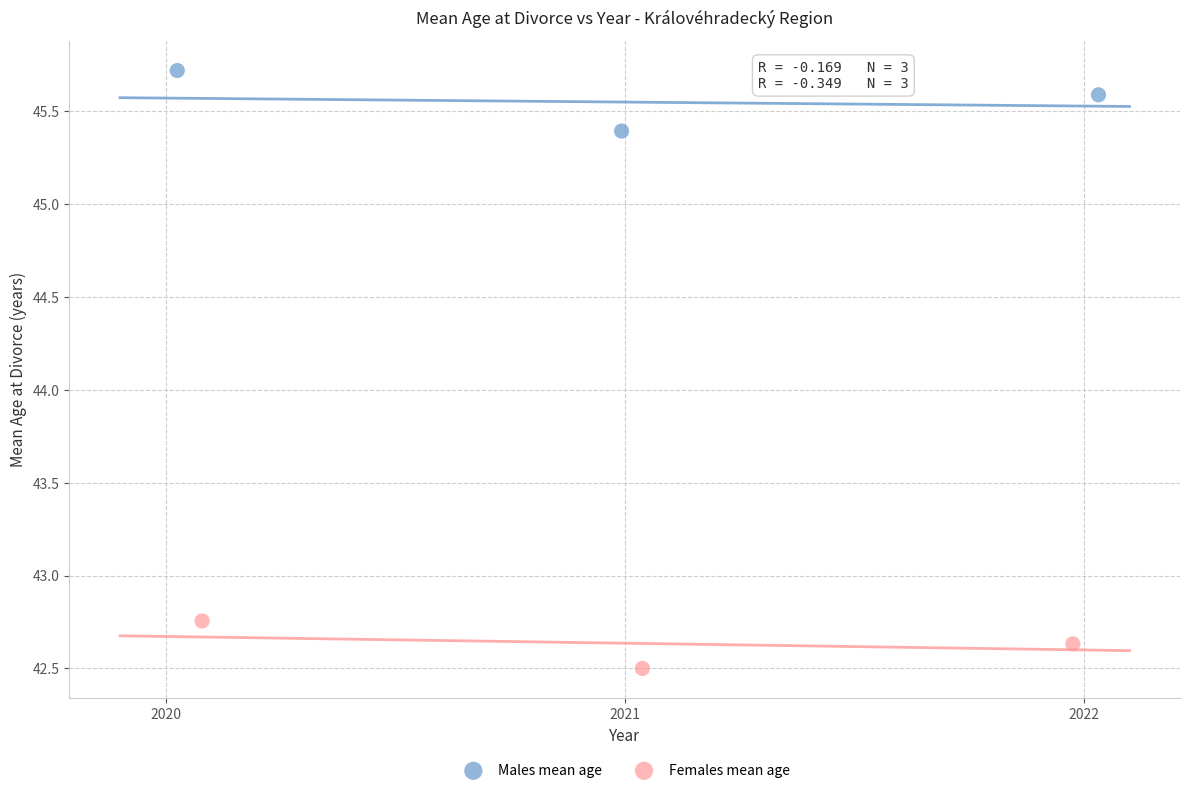

What are all the series names shown in the legend?

Males mean age, Females mean age